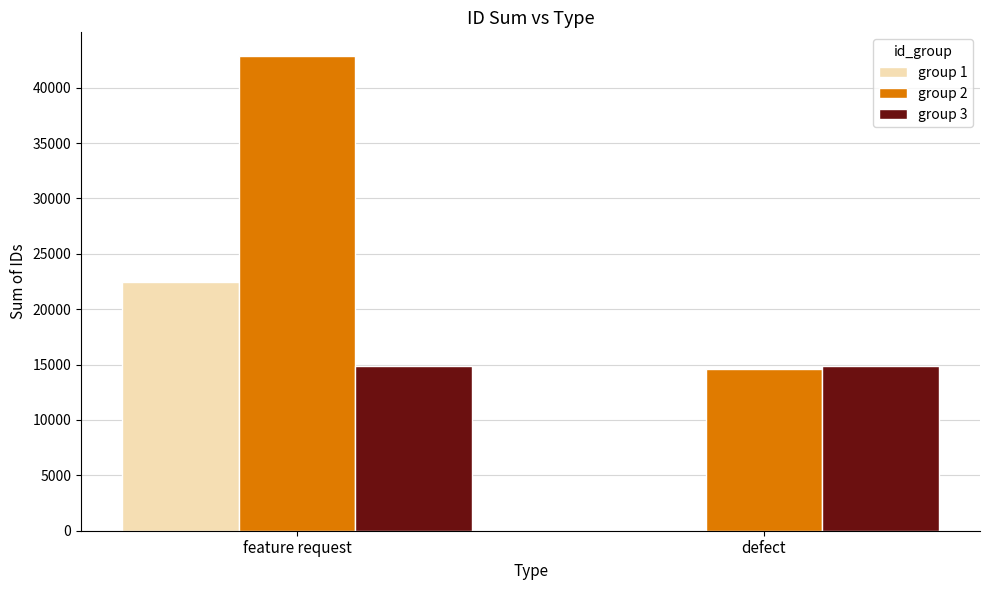

At which category does the chart reach its peak across all series?

feature request